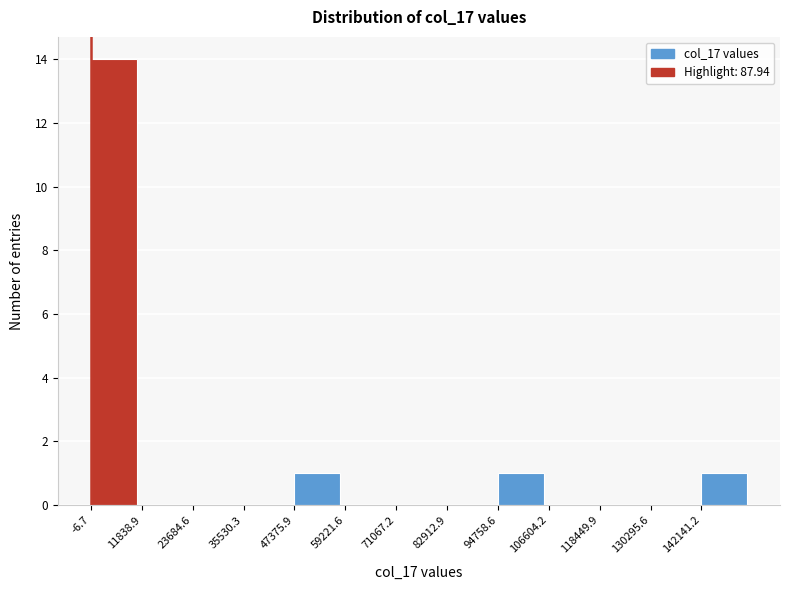

Reading left to right, transcribe this chart: for each bar, give the range it covers on the x-axis and its height. Neither the bar edges nor the heights are printed on the chart, so give them approximately, as read against the axes.

0 to 12000: 14
12000 to 24000: 0
24000 to 36000: 0
36000 to 48000: 0
48000 to 60000: 1
60000 to 72000: 0
72000 to 82000: 0
82000 to 94000: 0
94000 to 106000: 1
106000 to 118000: 0
118000 to 130000: 0
130000 to 142000: 0
142000 to 154000: 1